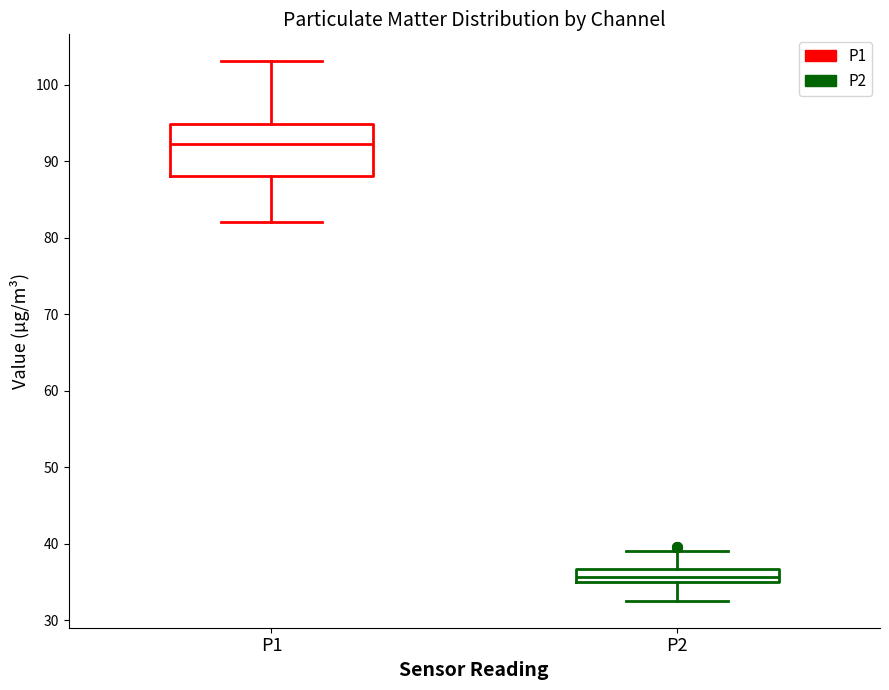

Where does the lower whisker of the box for P1 end on the y-axis? The values are not printed on the chart, so give them approximately, as read against the axis.

82